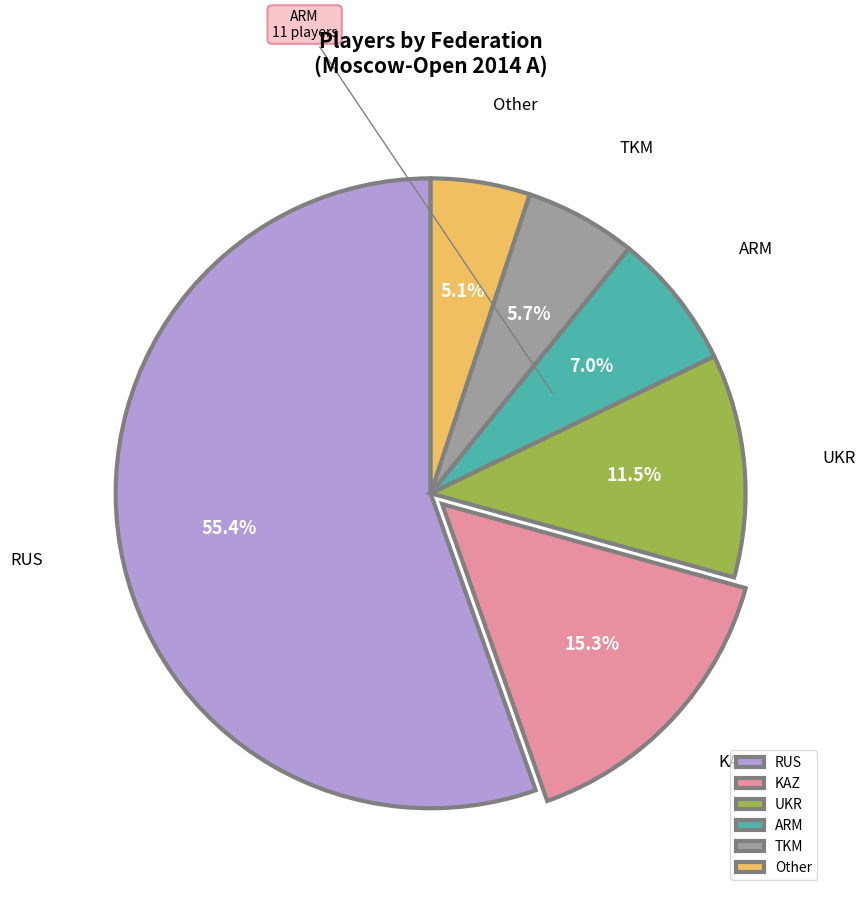

What percentage is the RUS slice, to the nearest percent?

55%